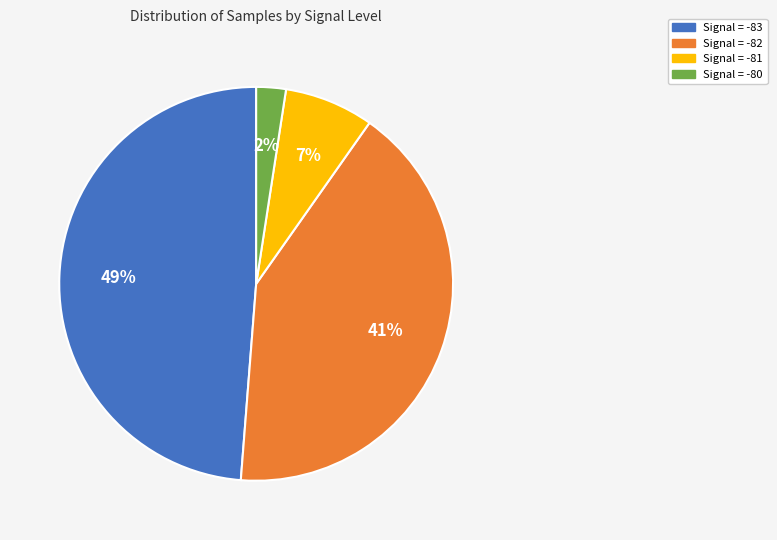

Is there a majority slice in this chart?

No